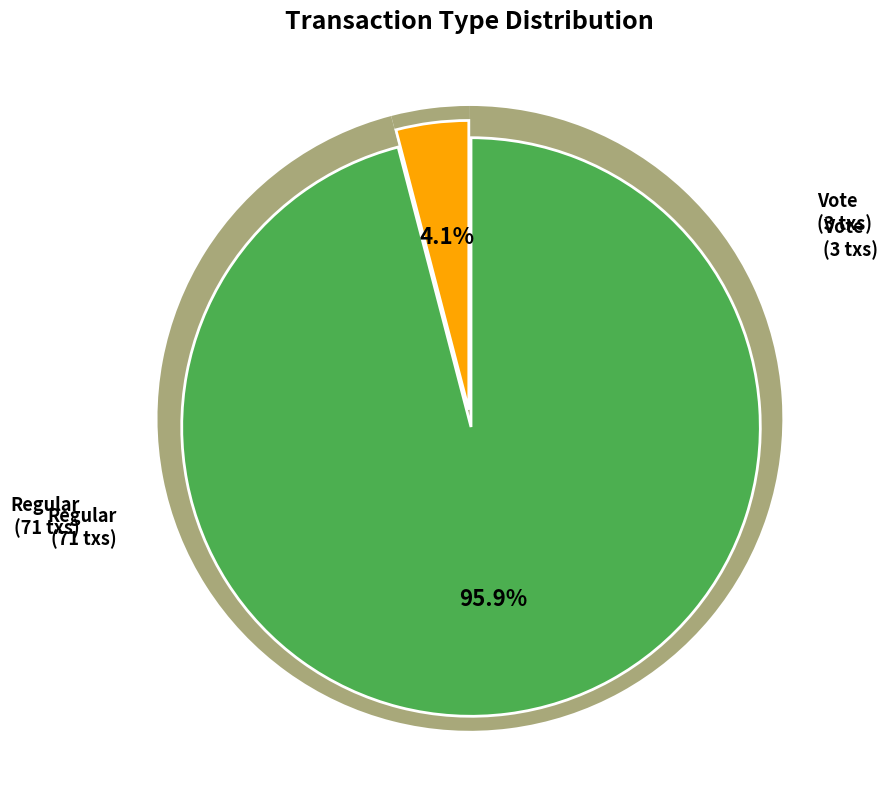

Is it true that Regular is 87% of the pie?

False